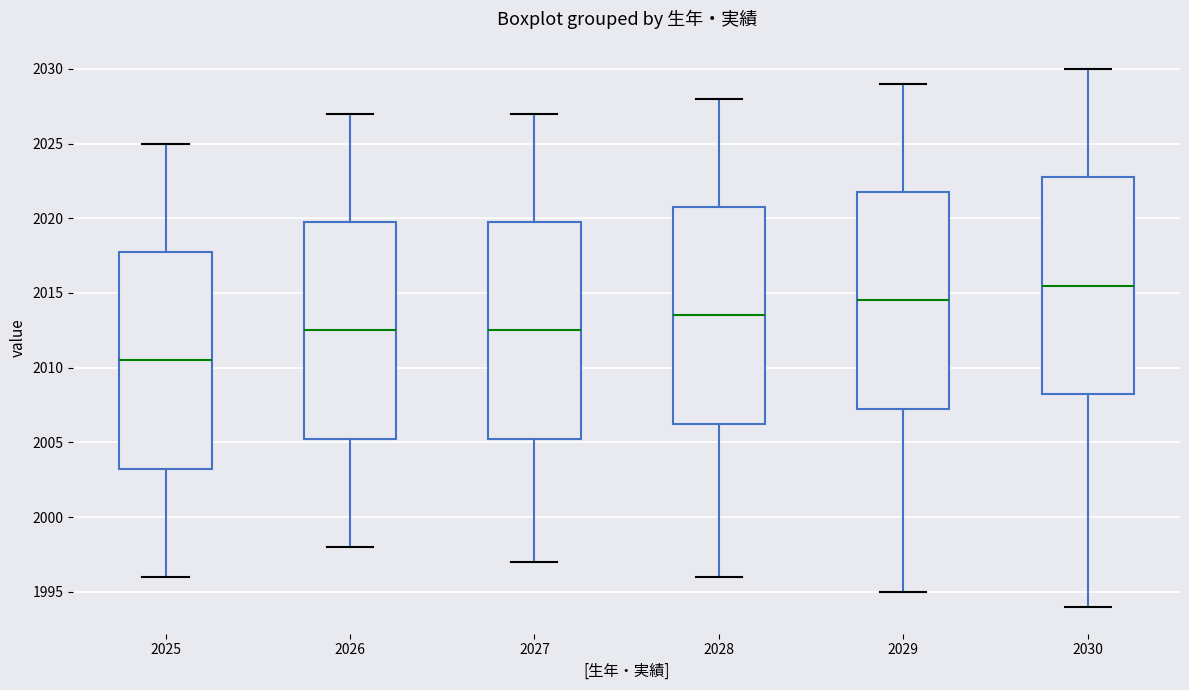

Which box's median line is the lowest?

2025